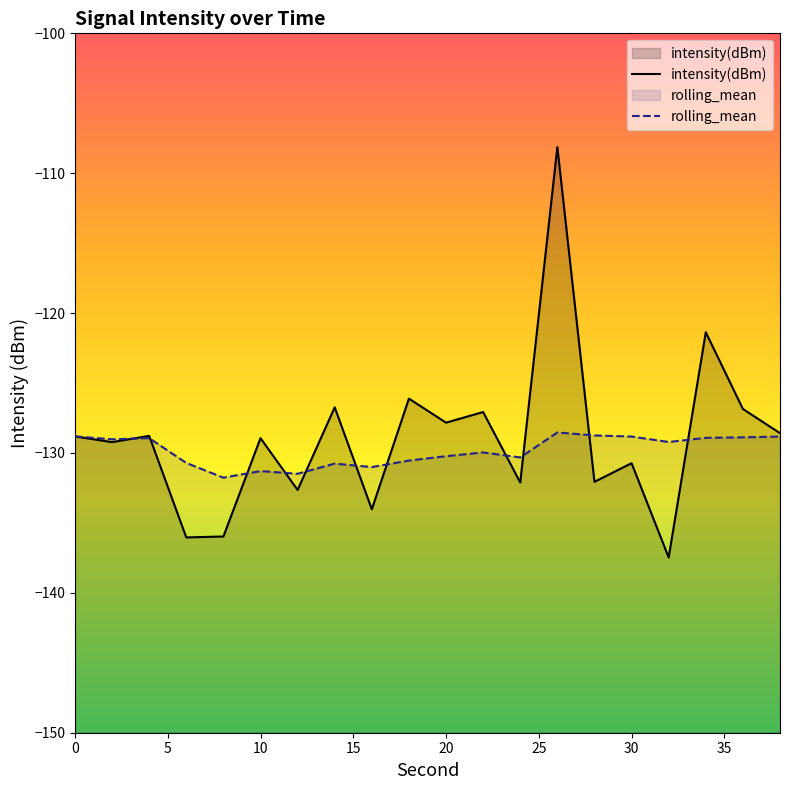

At 12, list the series in order from largest to smallest.

rolling_mean, intensity(dBm)